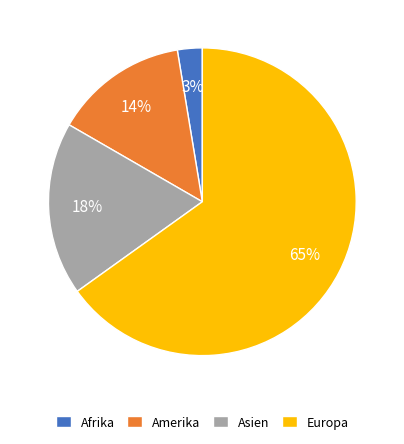

Which category has the smallest portion of the pie?

Afrika